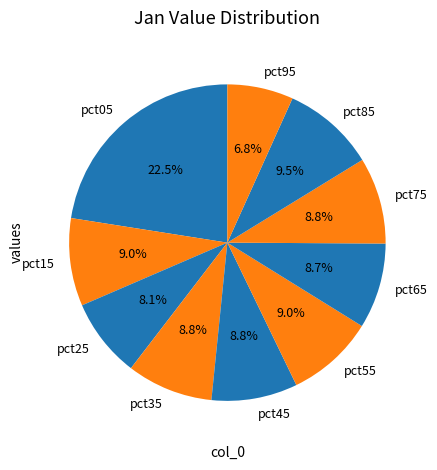

To the nearest percent, what is the difference between the largest and smallest slice percentages?

16%